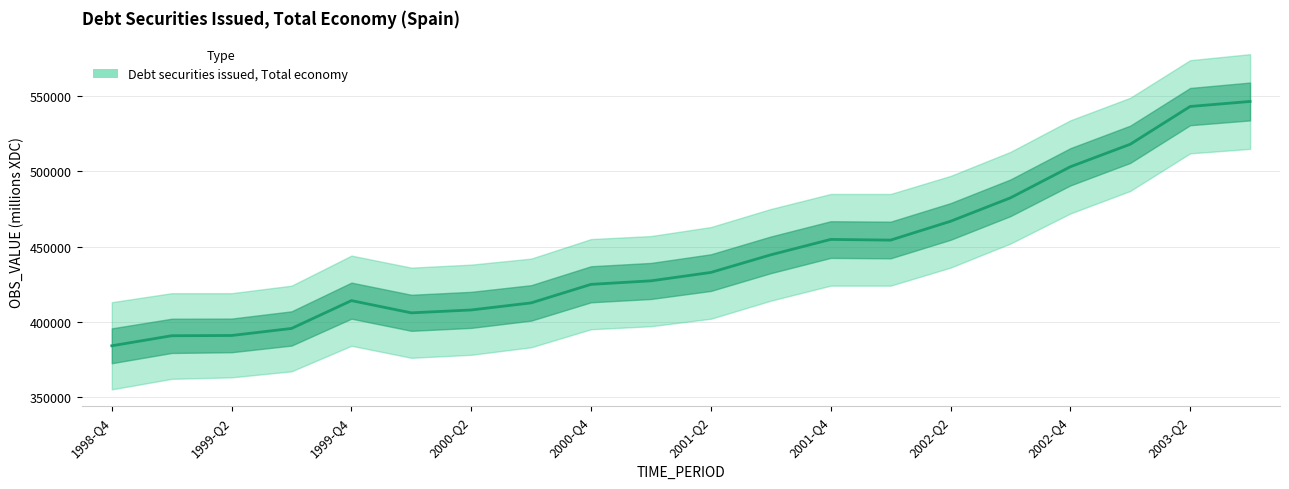

What is the change in value from 2001-Q2 to 2002-Q1?

+21498